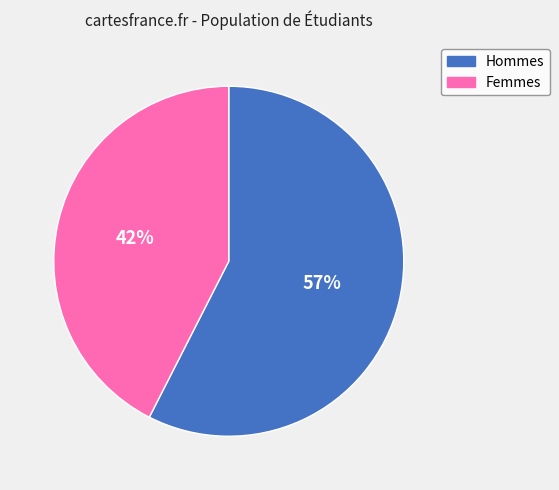

To the nearest percent, what is the average slice percentage?

50%